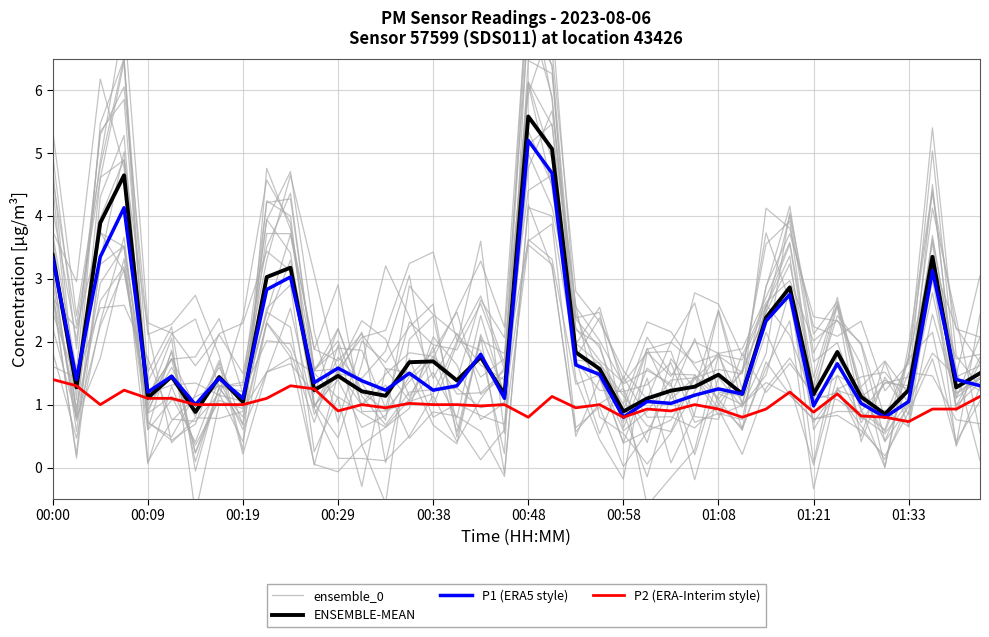

Is it true that ensemble_0 equals 4.0 at 00:19?

True